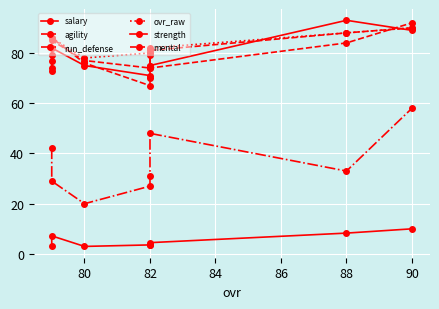

What are all the series names shown in the legend?

salary, agility, run_defense, ovr_raw, strength, mental